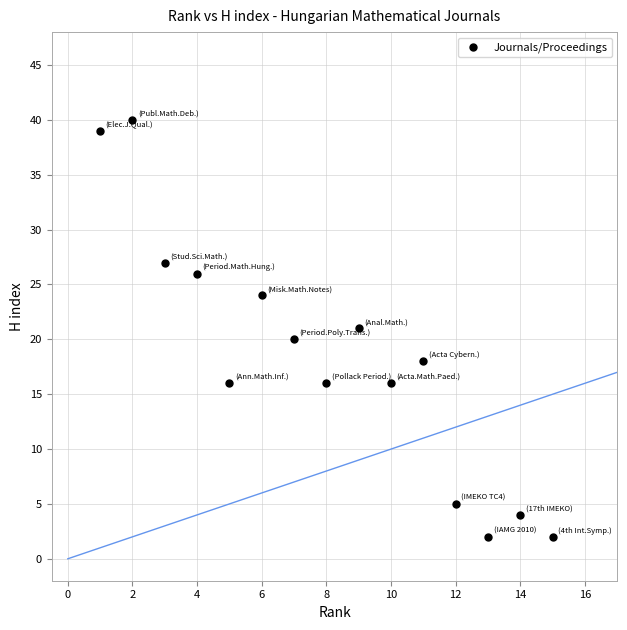

What is the range of X values (max minus min)?

14